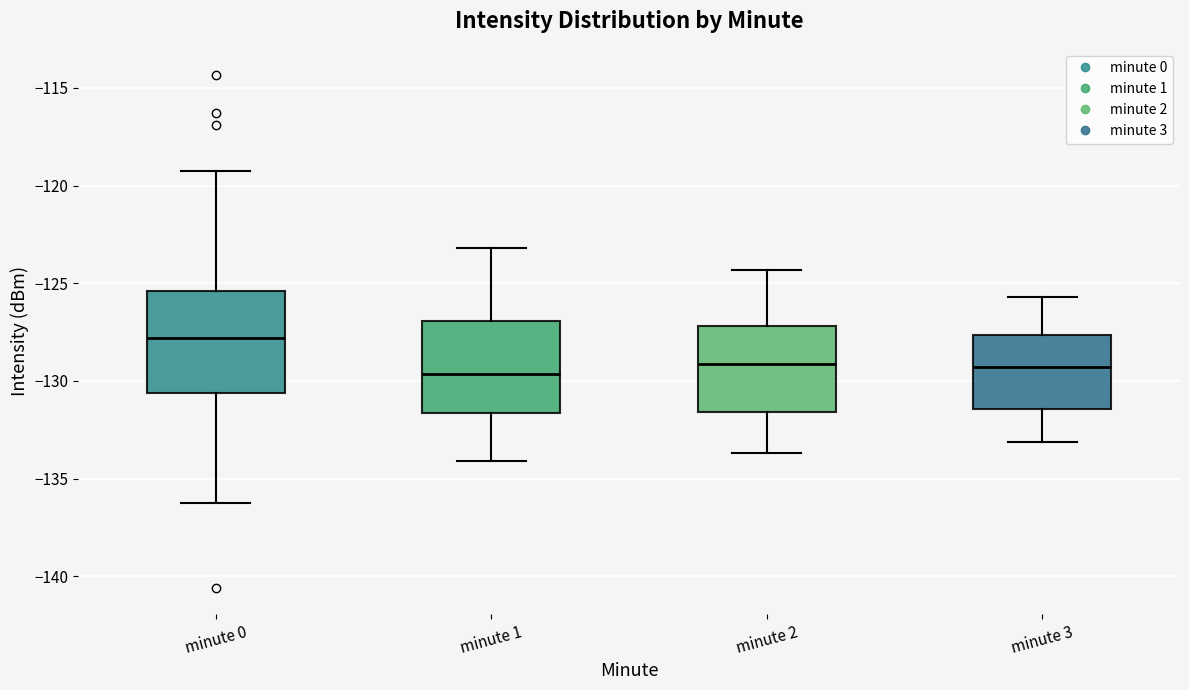

Reading left to right, transcribe this box plot: for each box, give where its median line is, the range the box spans, and where its two whiskers end, as read against the y-axis. The values are not printed on the chart, so give them approximately, as read against the axis.

minute 0: median -128.0, box -130.5 to -125.5, whiskers -136.0 to -119.5
minute 1: median -129.5, box -131.5 to -127.0, whiskers -134.0 to -123.0
minute 2: median -129.0, box -131.5 to -127.0, whiskers -133.5 to -124.5
minute 3: median -129.5, box -131.5 to -127.5, whiskers -133.0 to -125.5